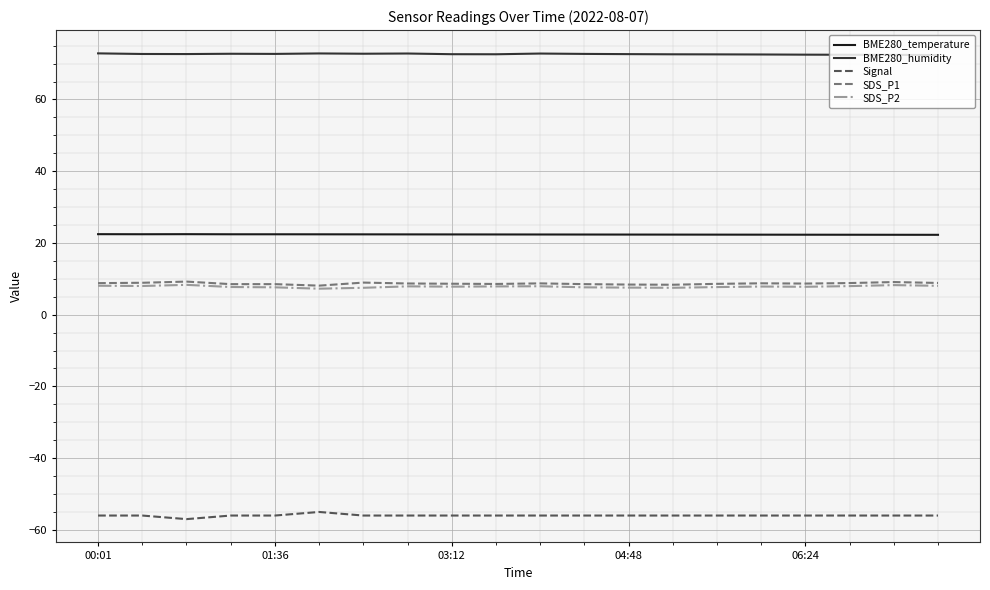

What is the minimum value shown in the chart?

-57.0